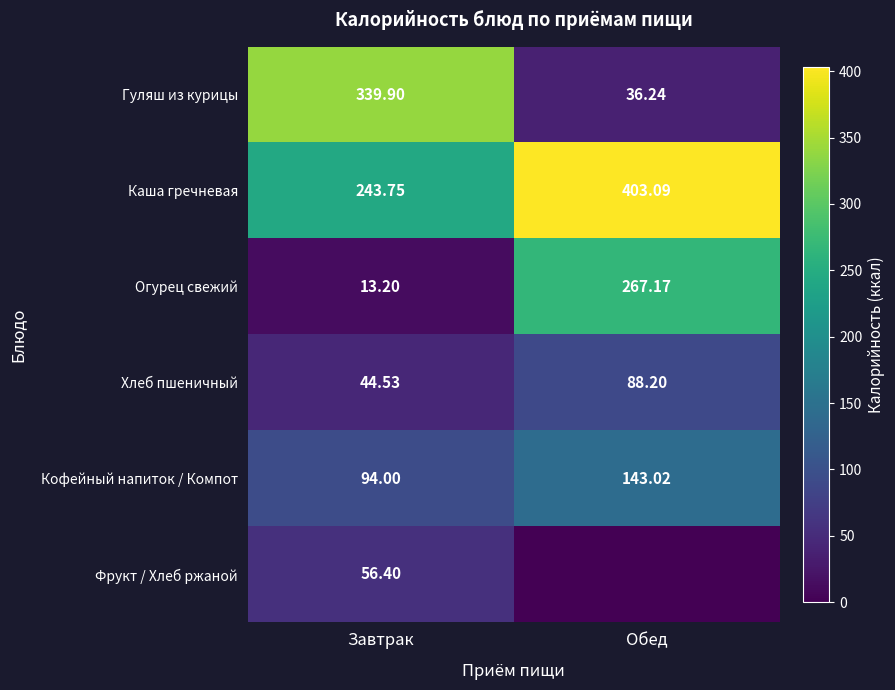

Between Завтрак and Обед, which is larger?

Завтрак